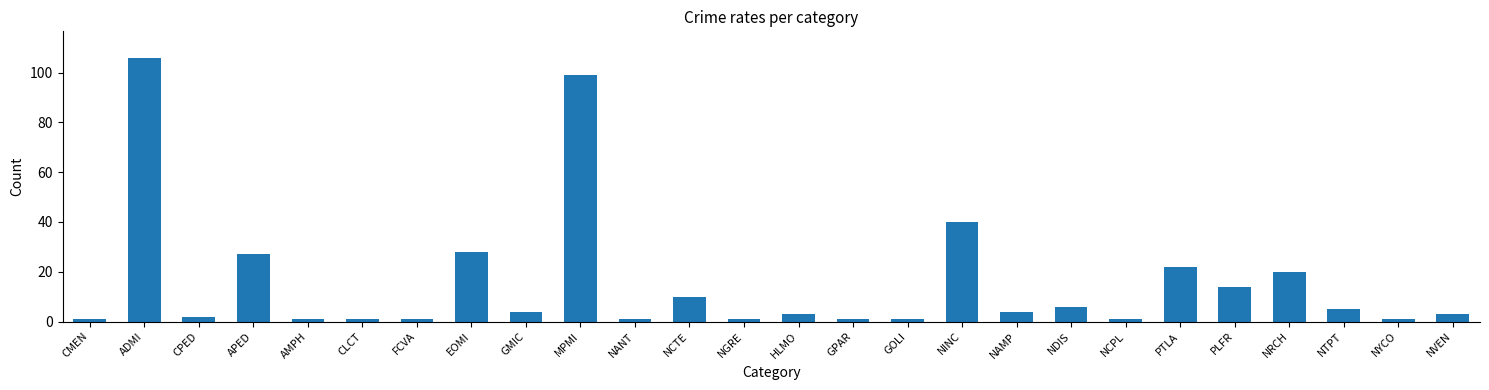

Reading right to left, list all the values displayed in this chart.

3	1	5	20	14	22	1	6	4	40	1	1	3	1	10	1	99	4	28	1	1	1	27	2	106	1